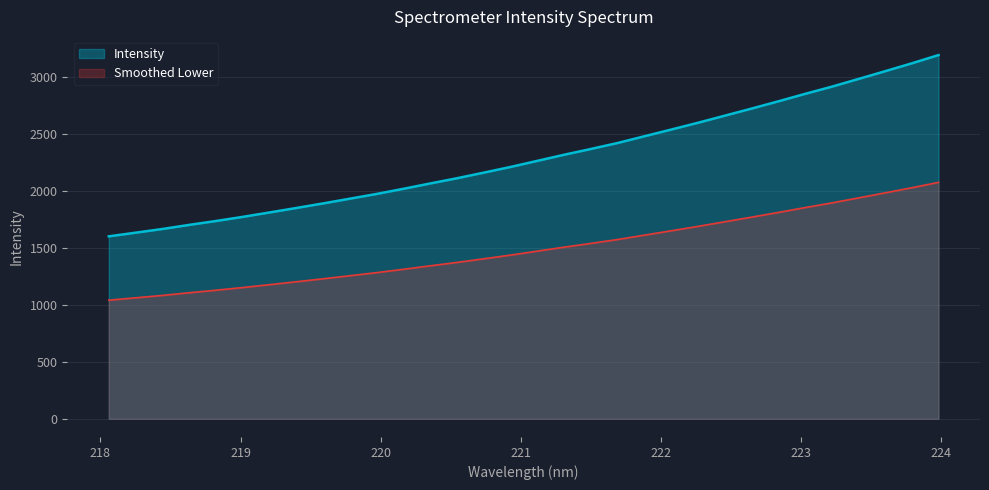

What is the average value?

2291.3